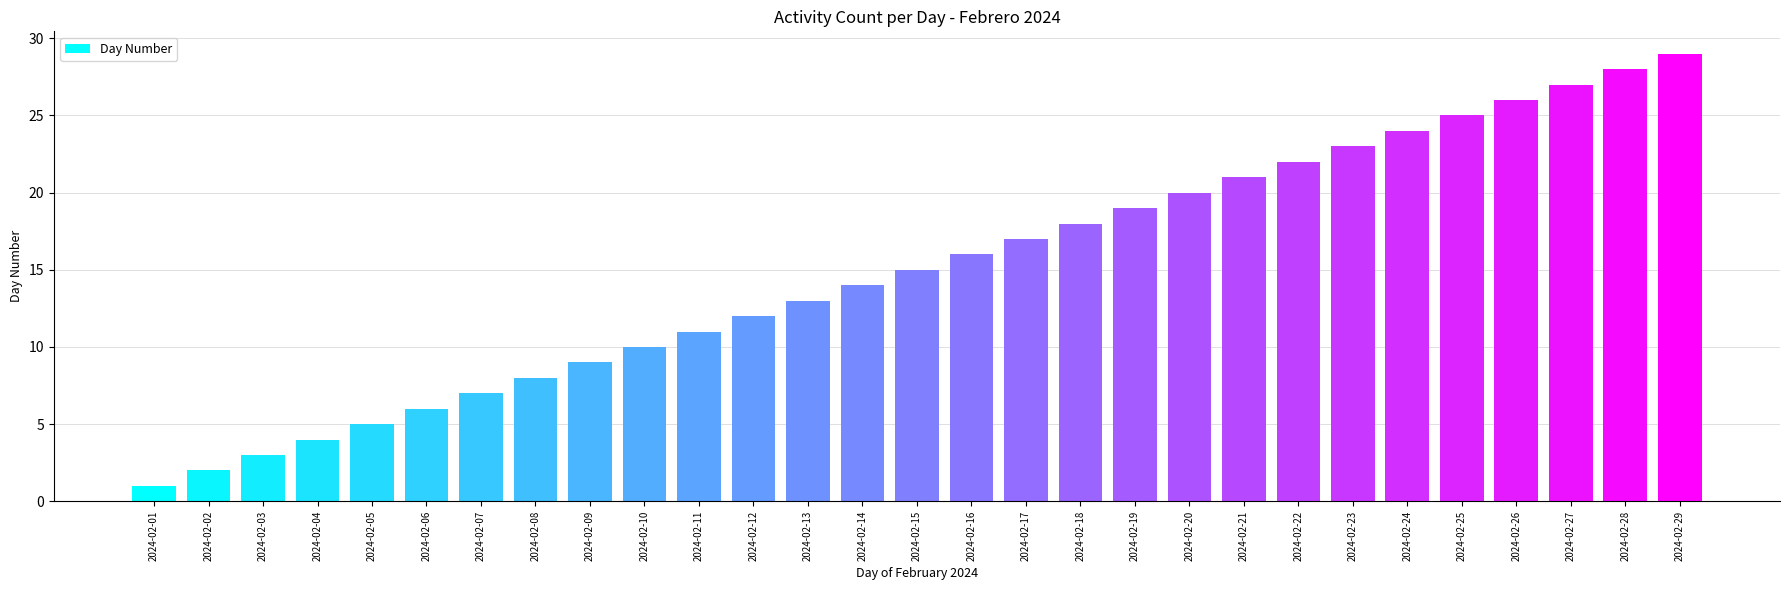

List the labels in order of value, smallest first.

2024-02-01, 2024-02-02, 2024-02-03, 2024-02-04, 2024-02-05, 2024-02-06, 2024-02-07, 2024-02-08, 2024-02-09, 2024-02-10, 2024-02-11, 2024-02-12, 2024-02-13, 2024-02-14, 2024-02-15, 2024-02-16, 2024-02-17, 2024-02-18, 2024-02-19, 2024-02-20, 2024-02-21, 2024-02-22, 2024-02-23, 2024-02-24, 2024-02-25, 2024-02-26, 2024-02-27, 2024-02-28, 2024-02-29